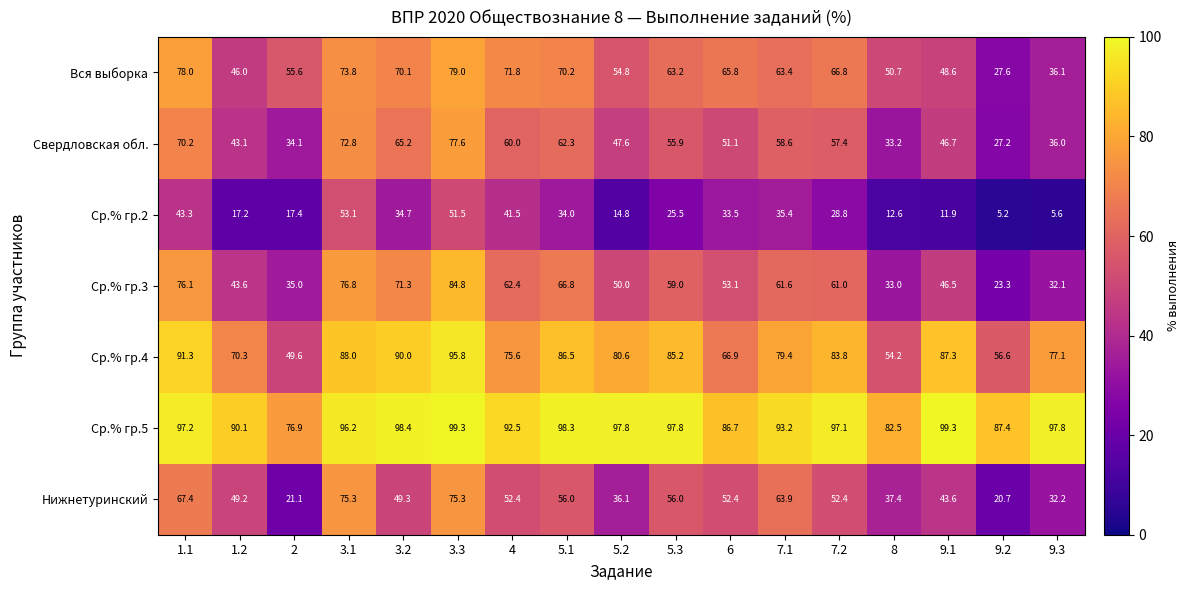

Where does the Ср.% гр.2 series first go above 28?

1.1